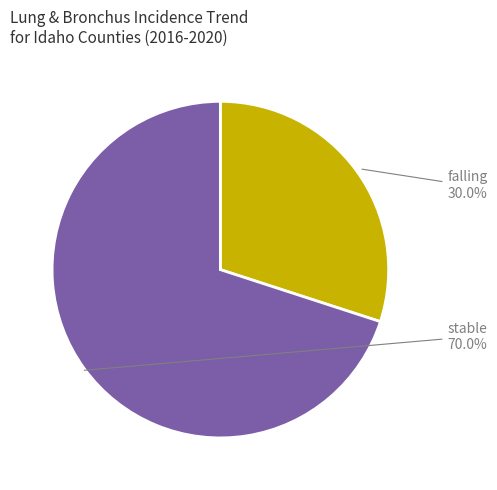

Is there any slice that represents more than half of the pie?

Yes